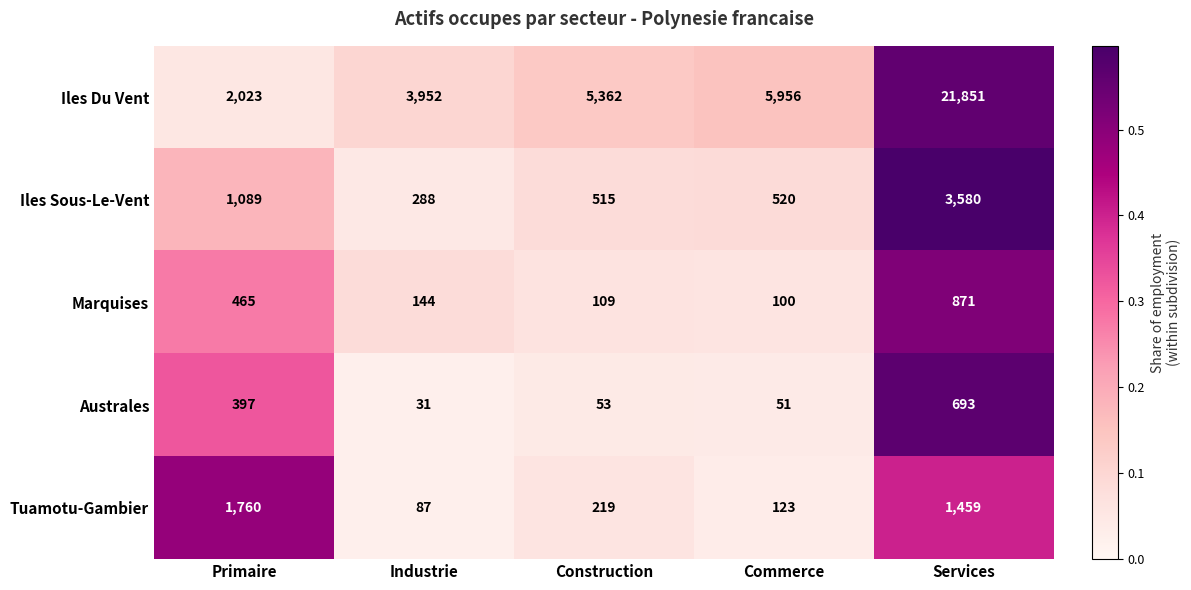

How many categories are shown in the chart?

5